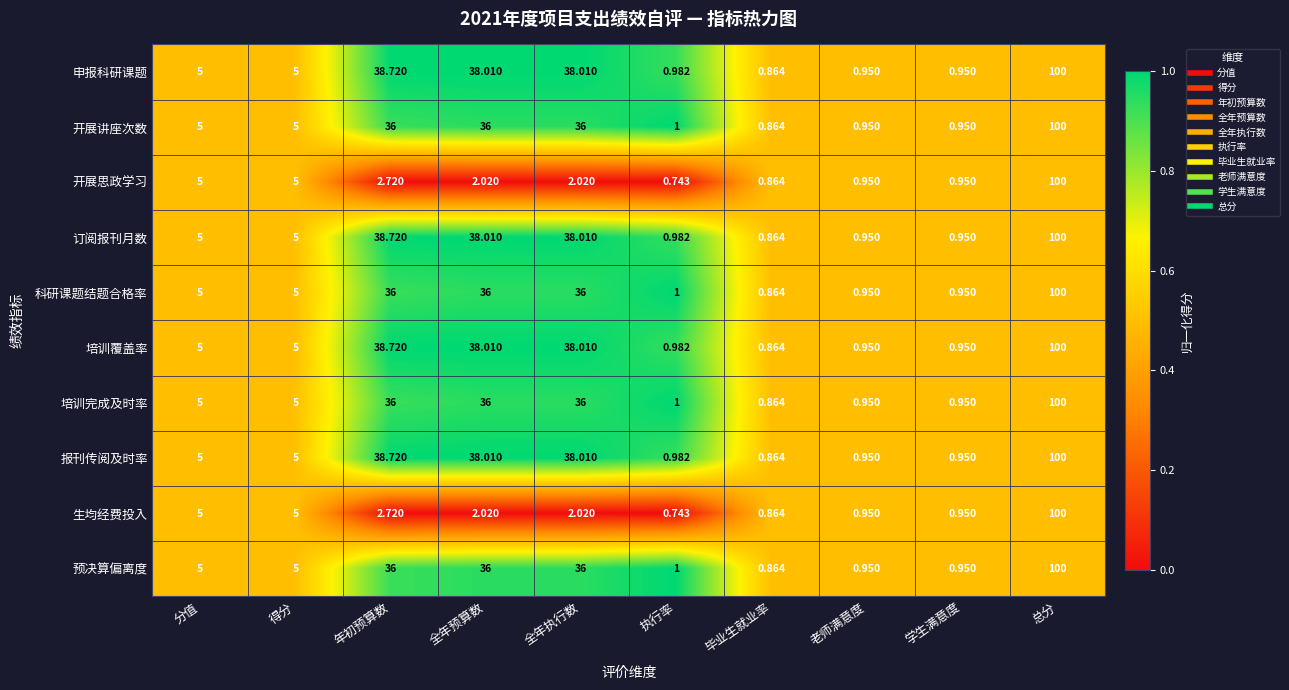

At which category is the sum across all series the highest?

总分